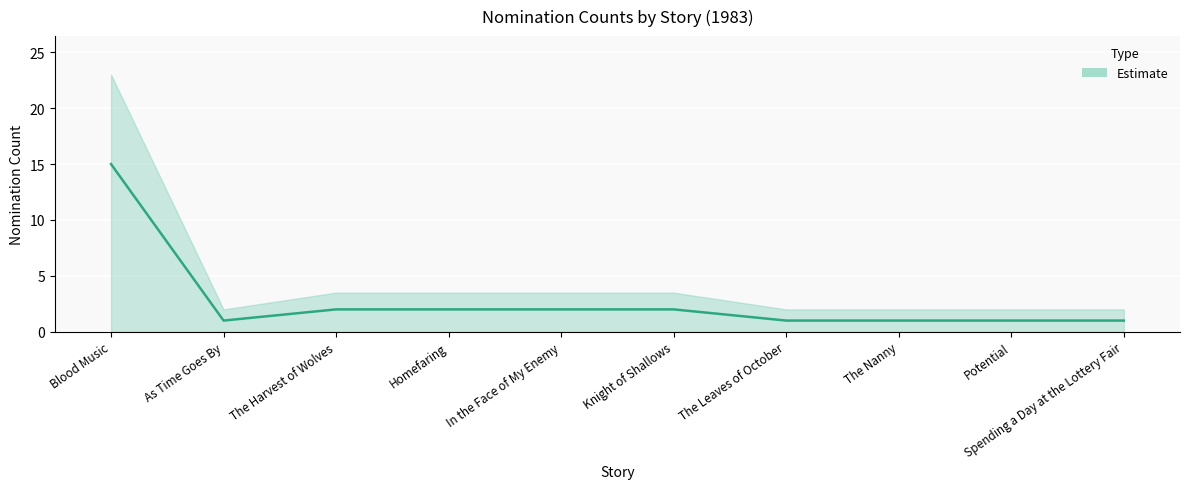

How many data points are less than 2?

5